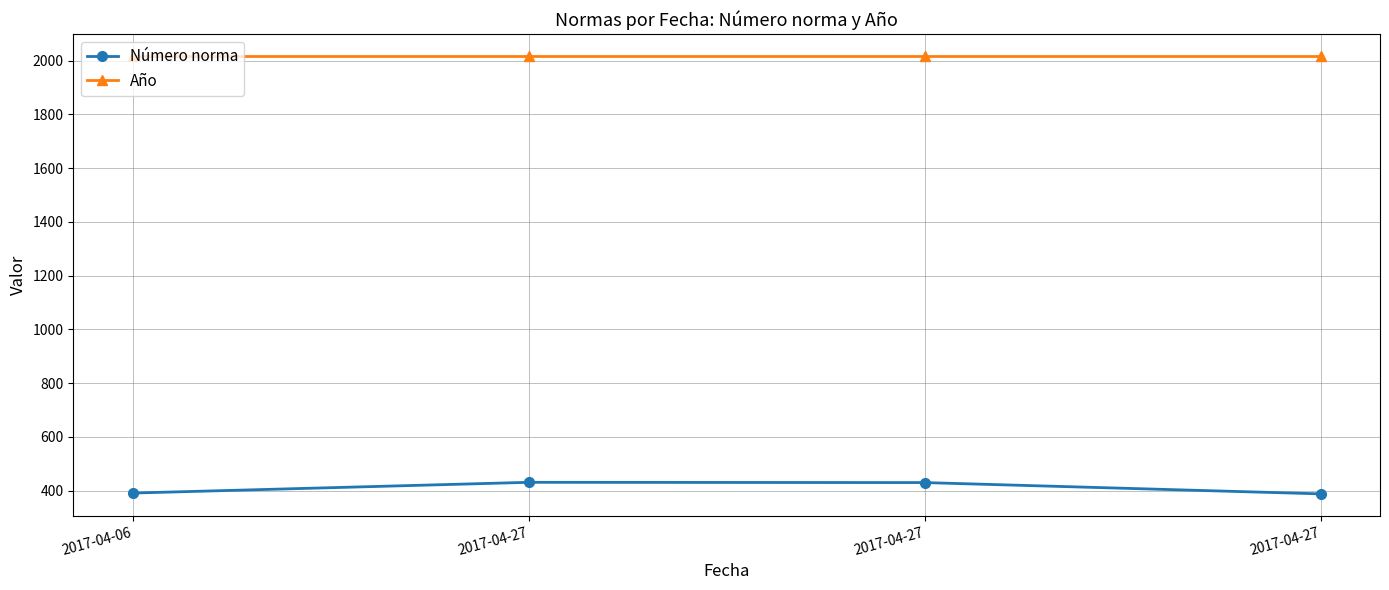

What are all the series names shown in the legend?

Número norma, Año